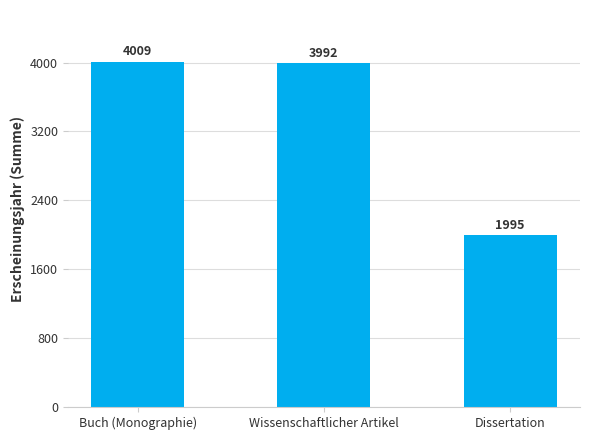

Is it true that the value at Buch (Monographie) is 4009?

True